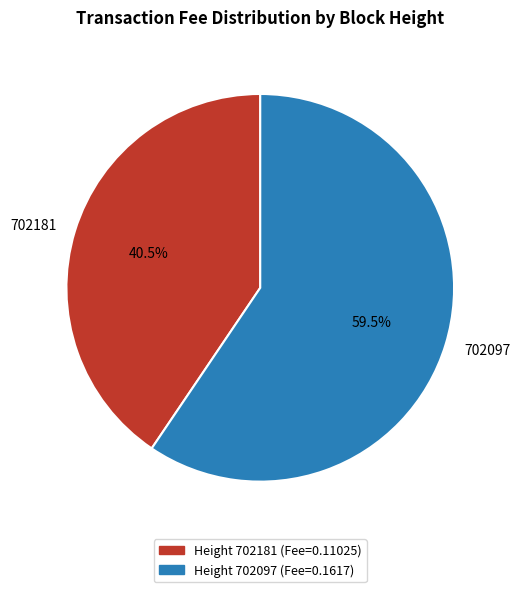

To the nearest percent, what is the average slice percentage?

50%